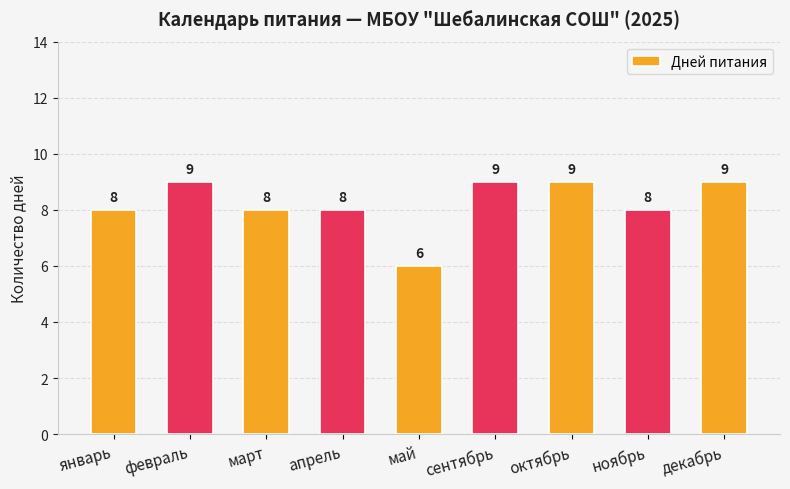

What position from the left is декабрь?

9